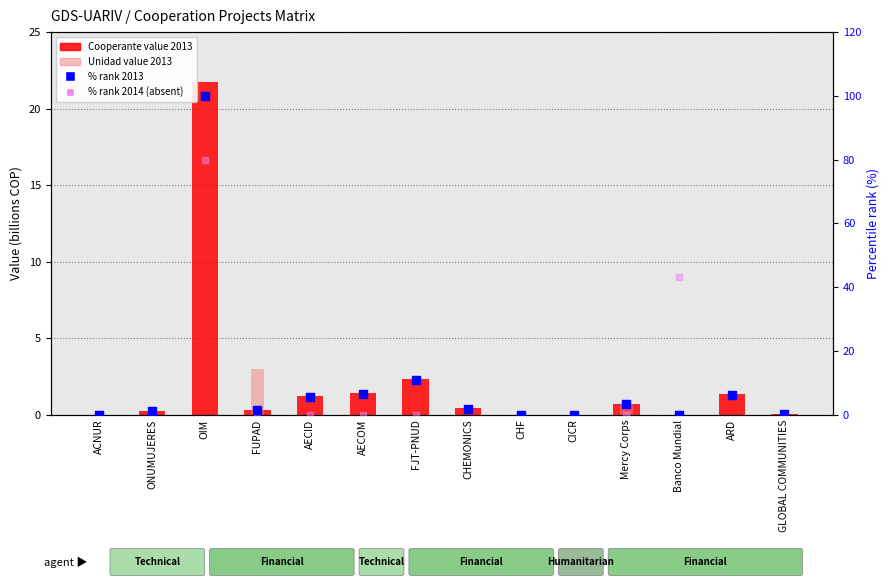

Which series has the largest Y range (max minus min)?

% rank 2013